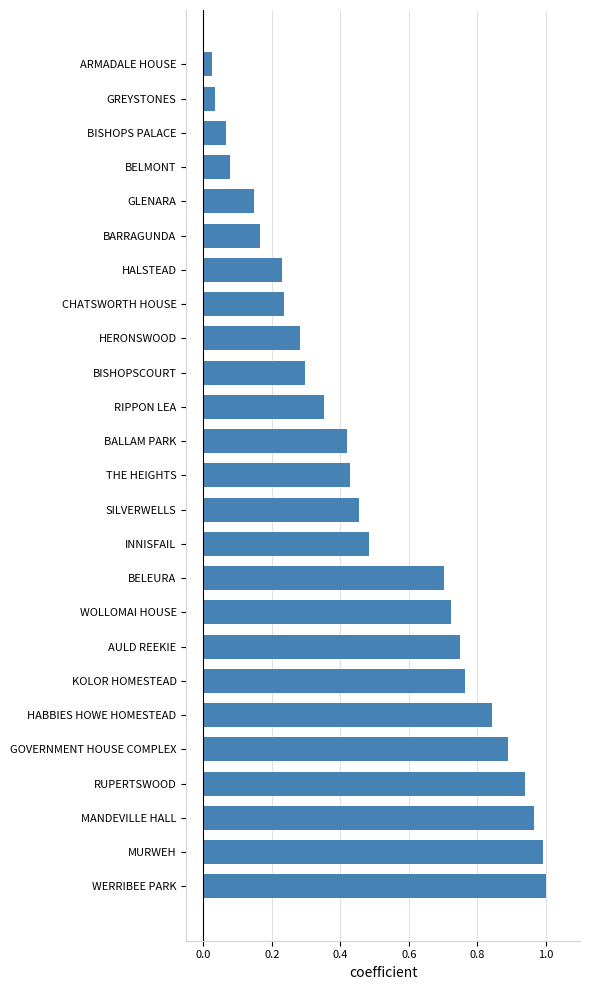

What is the sum of all values?

12.3